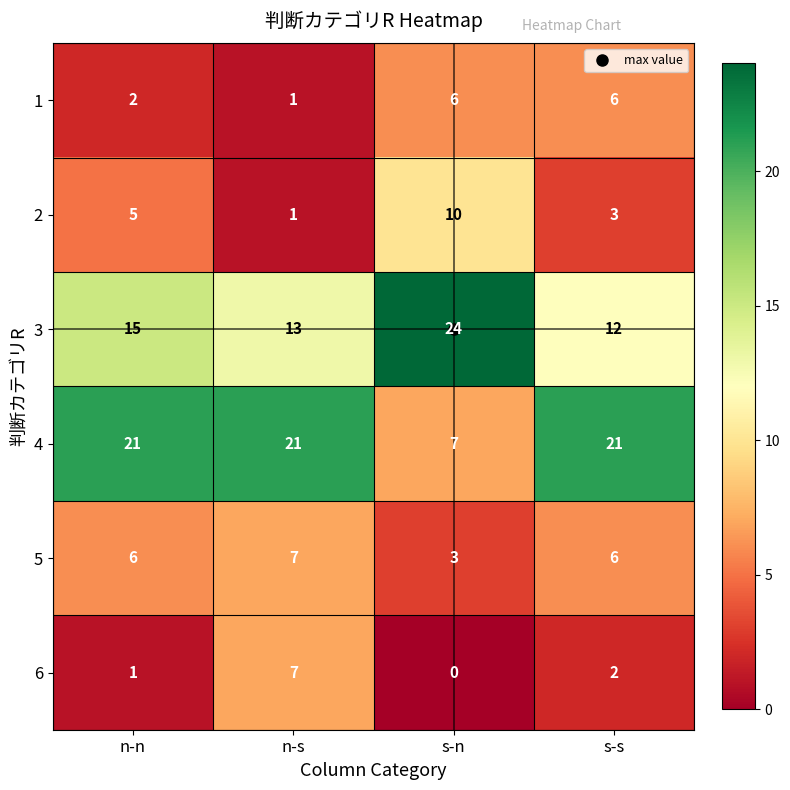

What is the sum of the 1 values at s-n and n-n?

8